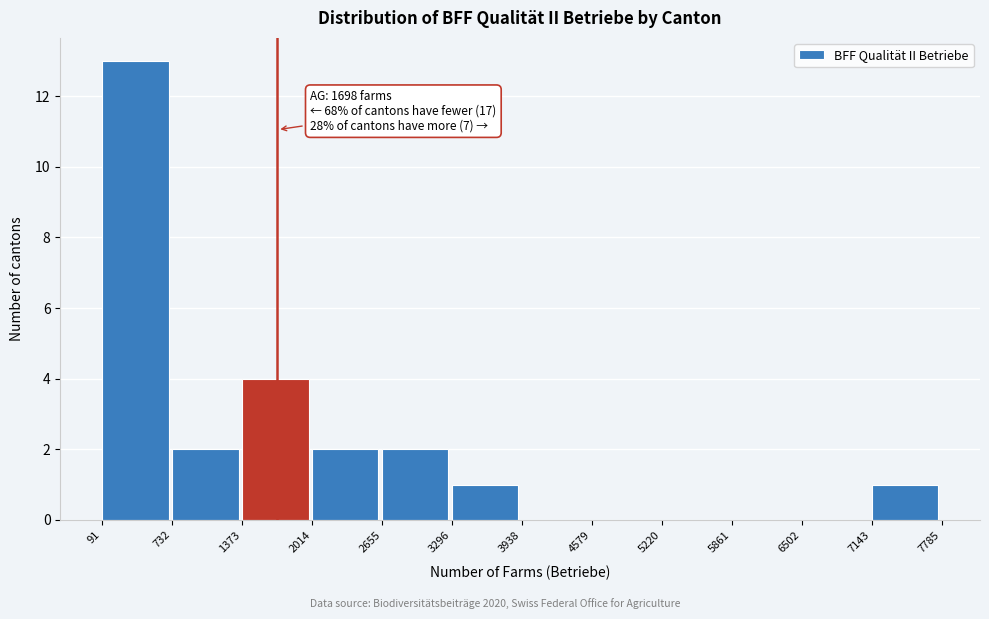

Over which range of the x-axis is the bar tallest?

91 to 732